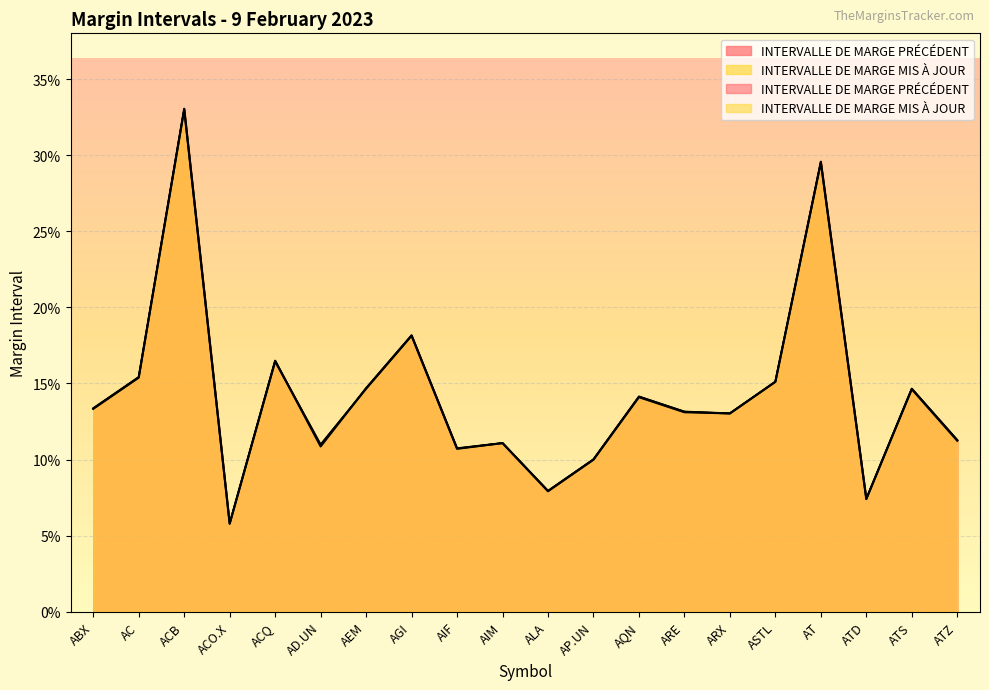

Between ATD and ARE, which is larger?

ARE